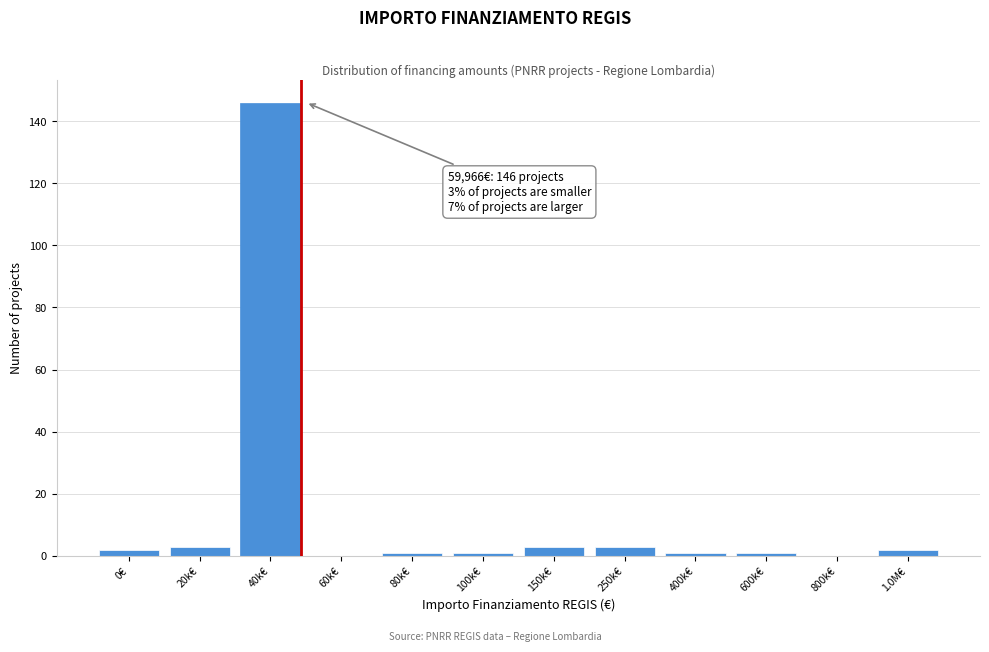

Reading left to right, what are all the values shown in this chart?

0€=2	20k€=3	40k€=146	60k€=0	80k€=1	100k€=1	150k€=3	250k€=3	400k€=1	600k€=1	800k€=0	1.0M€=2